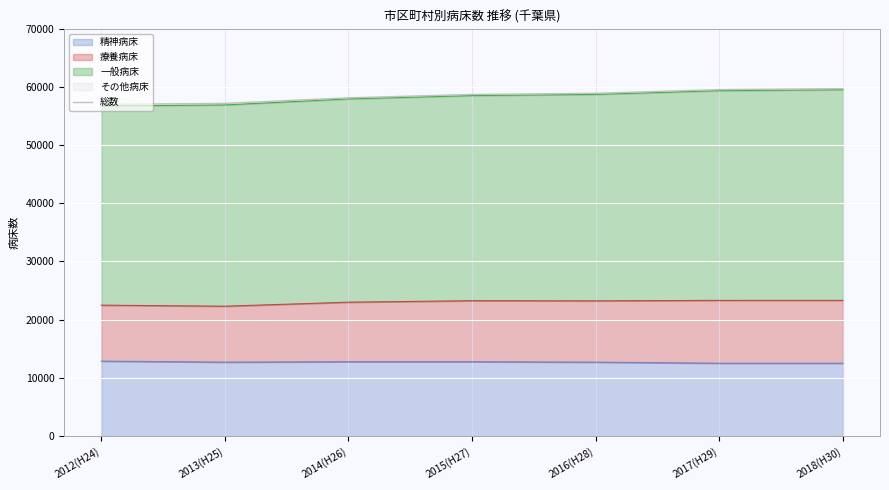

Count the number of categories in the chart.

7